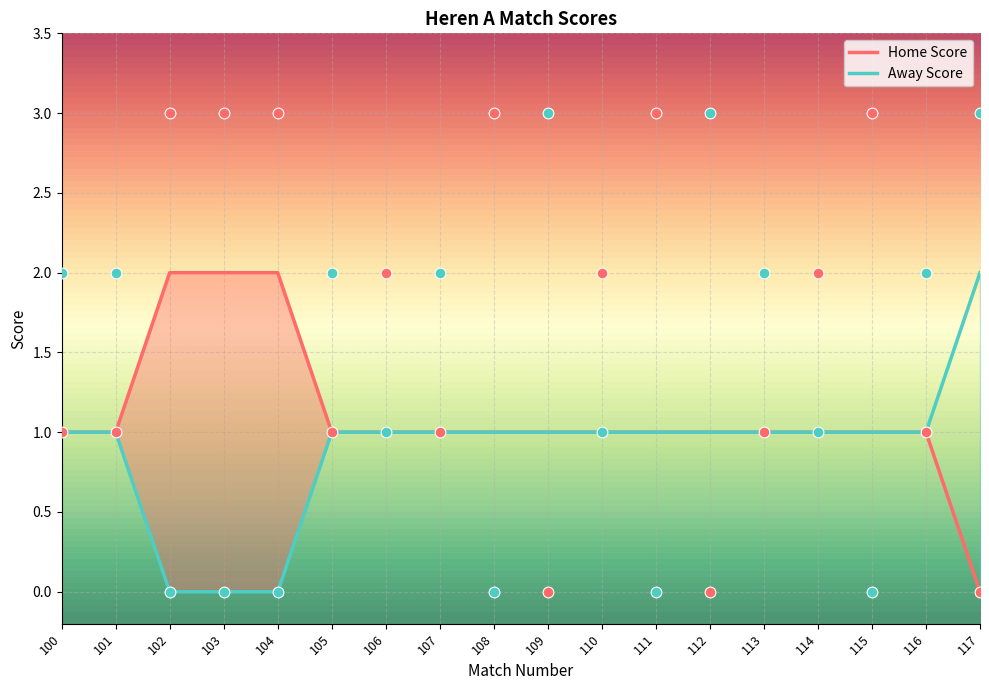

At how many categories does at least one series exceed 0?

18